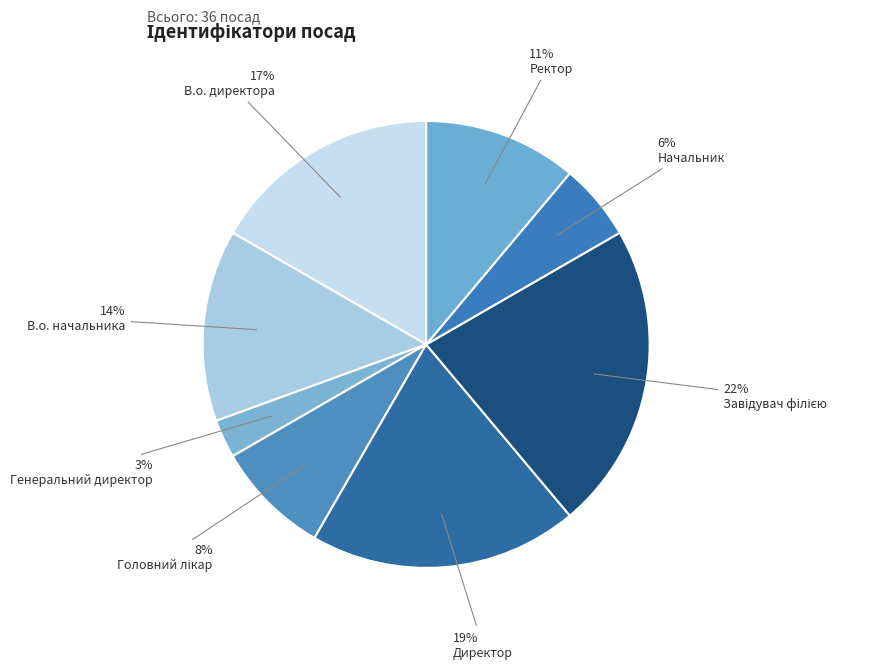

To the nearest percent, what is the difference between the Завідувач філією and Начальник slice percentages?

17%